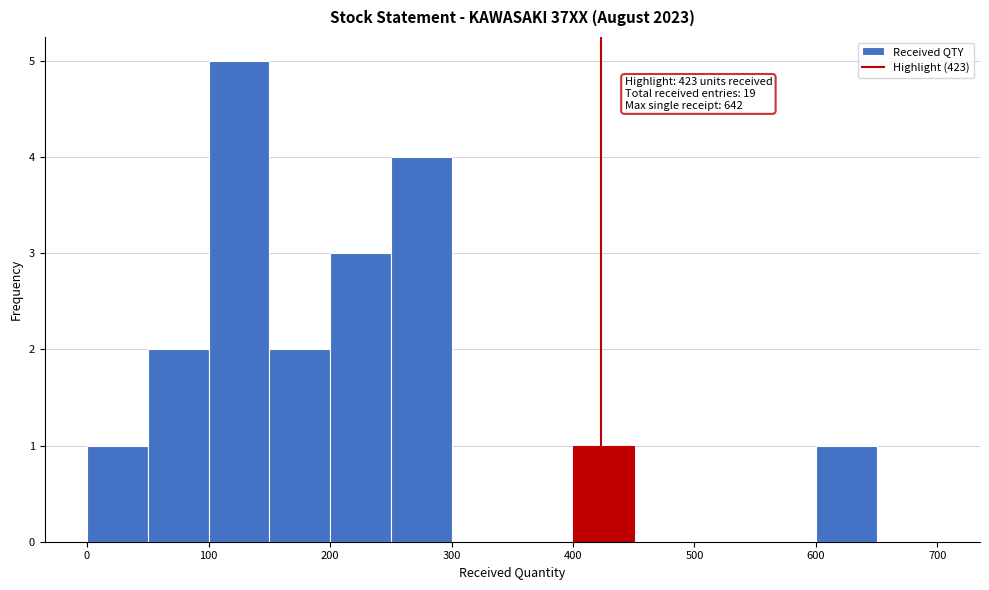

Over which range of the x-axis is the bar tallest?

100 to 150